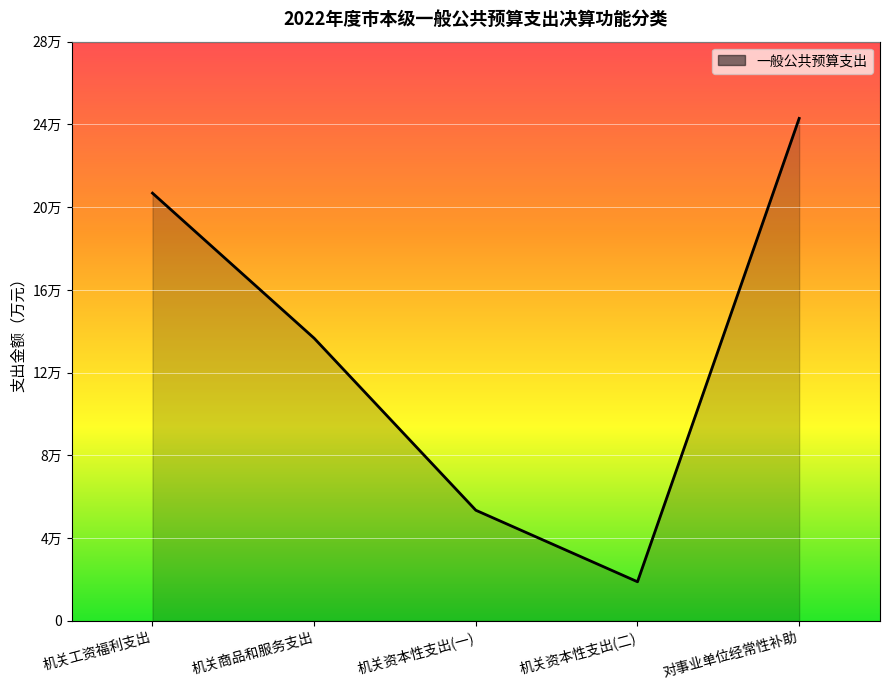

Does the chart display data point markers on the line(s)?

No